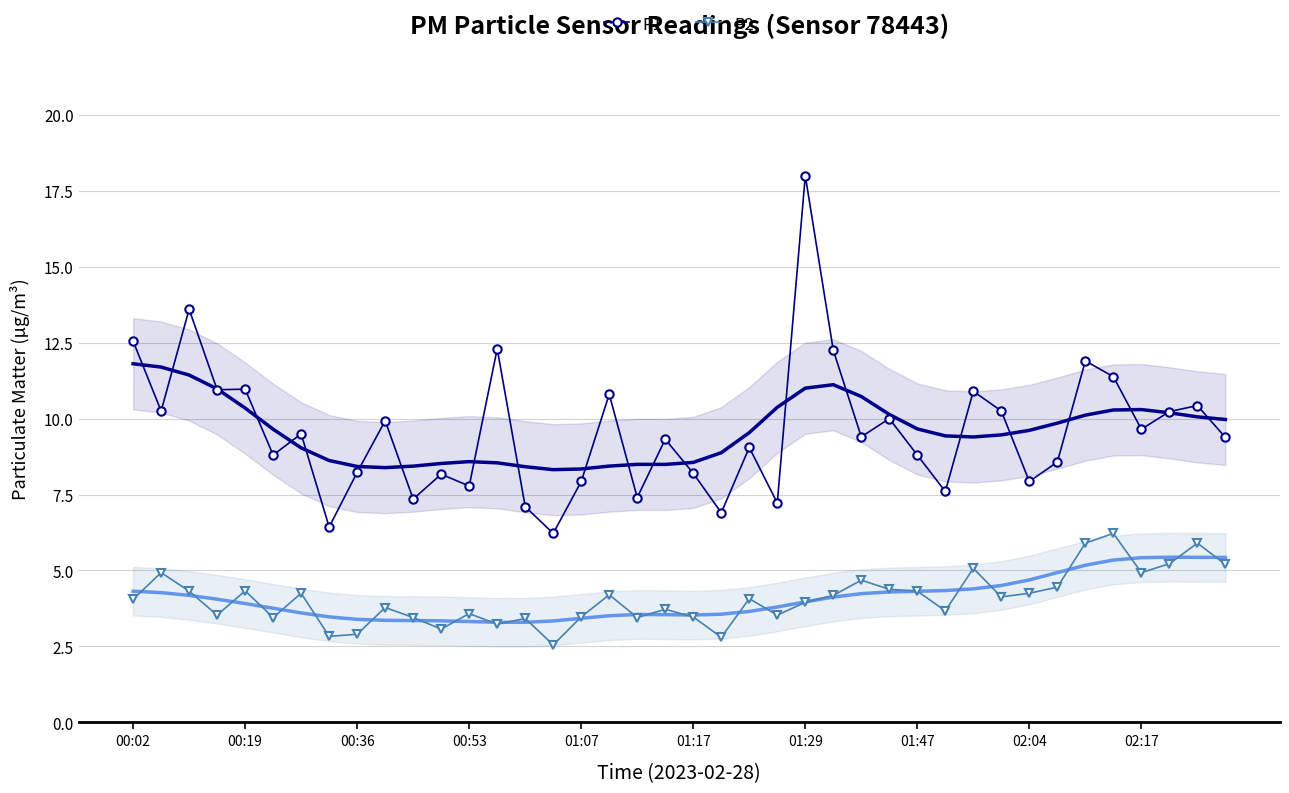

At how many categories does at least one series exceed 5?

40